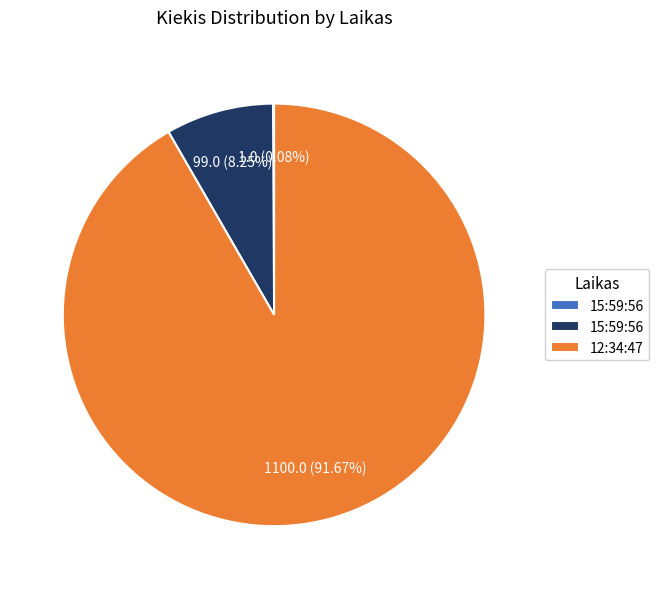

Does any single category account for the majority?

Yes